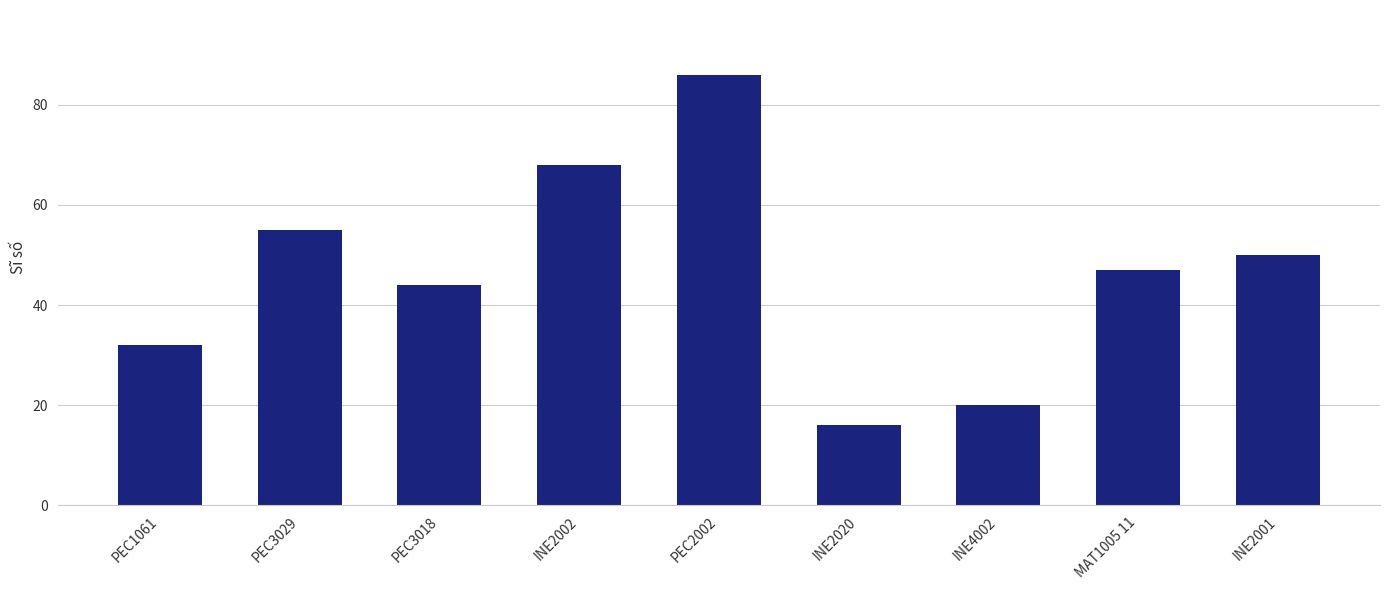

What is the label of the 1st bar from the left?

PEC1061